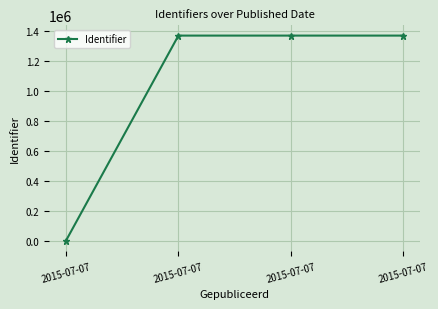

What is the difference between the values at 2015-07-07 and 2015-07-07?

1372568